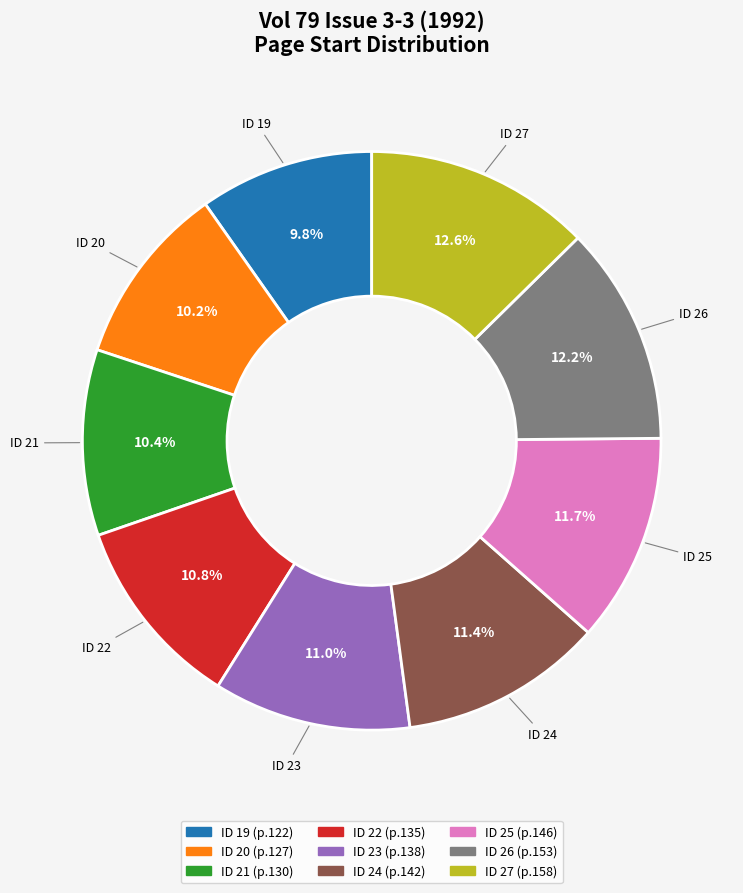

Approximately how many times larger is the value at ID 23 compared to ID 19?

1.1